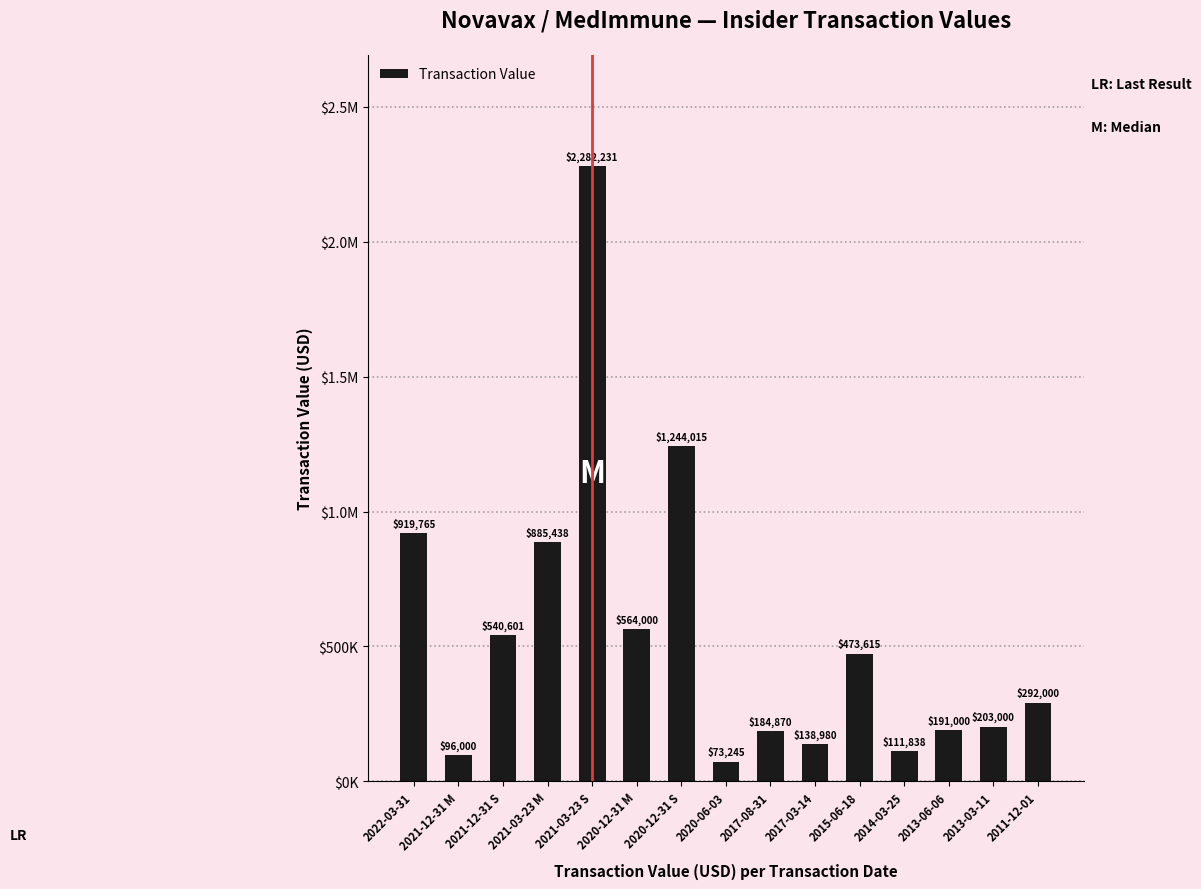

Are the bars horizontal?

No